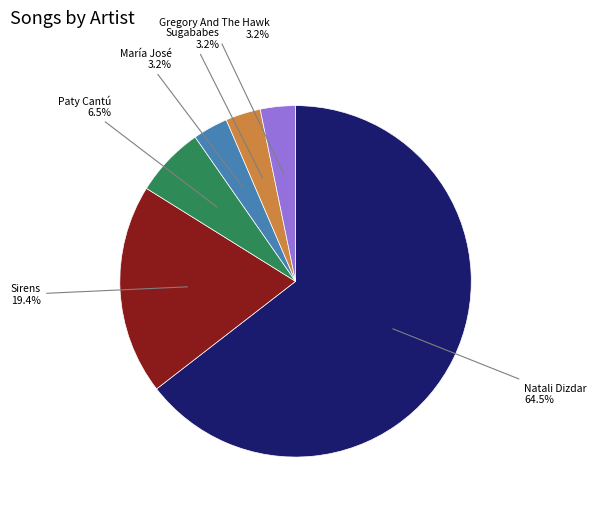

Does any single category account for the majority?

Yes